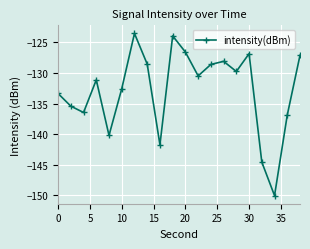

How many lines are shown in the chart?

1